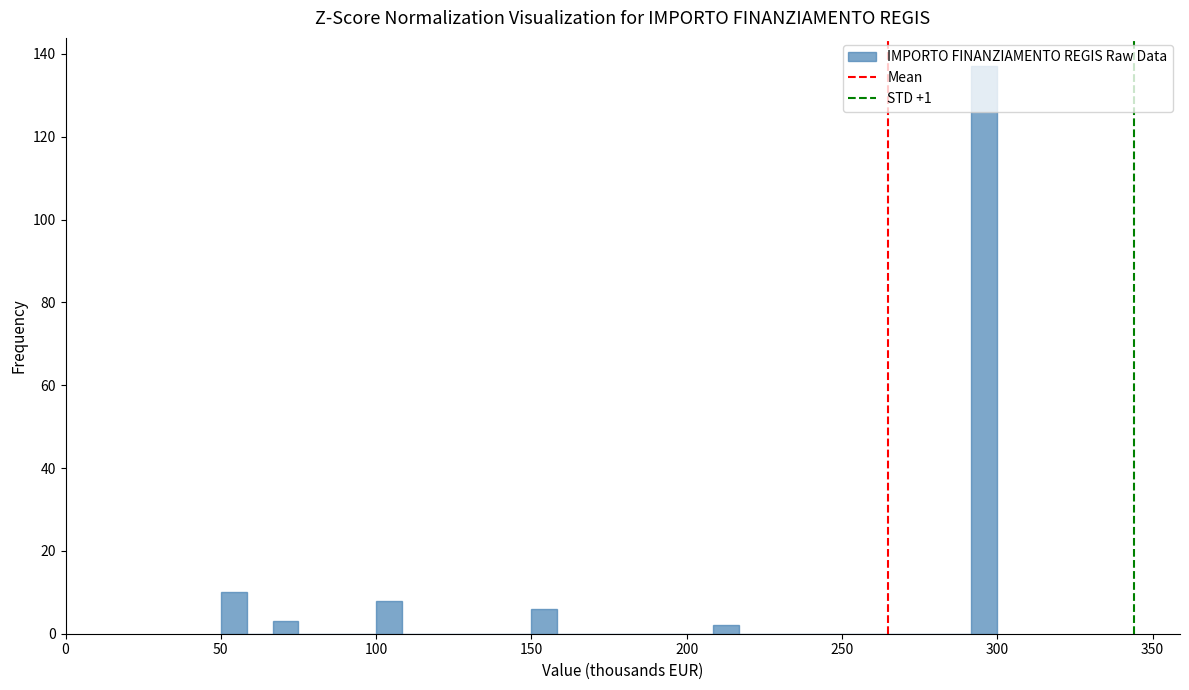

Read against the x-axis, roughly where is the centre of the tallest bar?

295